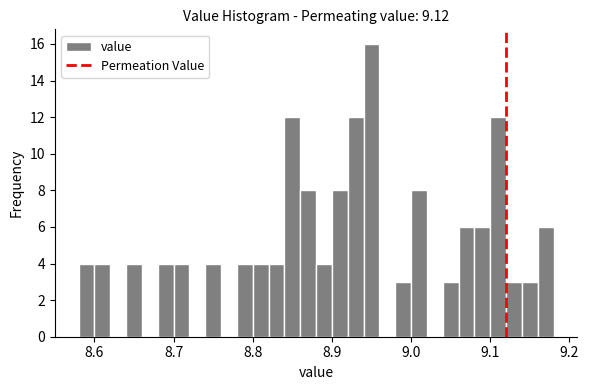

Around what value on the x-axis is the tallest bar? Give the approximate position of its centre, as read against the axis.

8.95